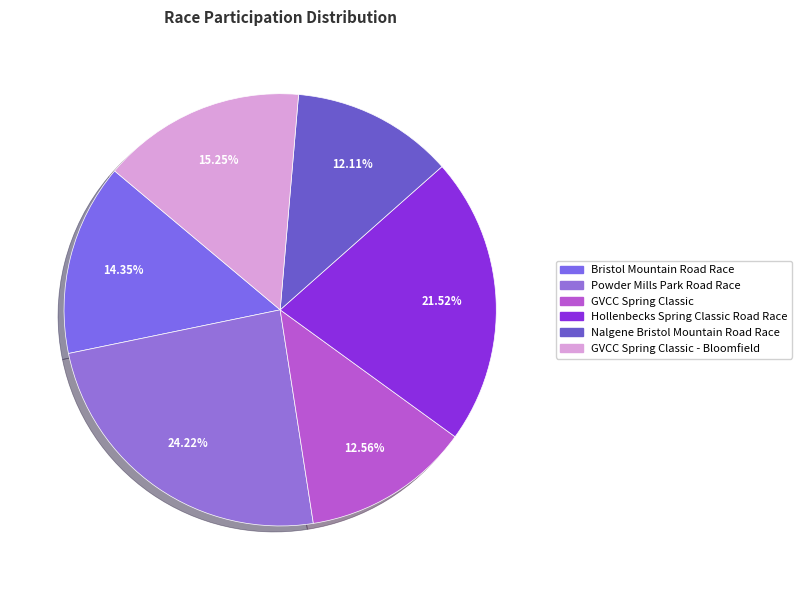

How many segments does this pie chart have?

6